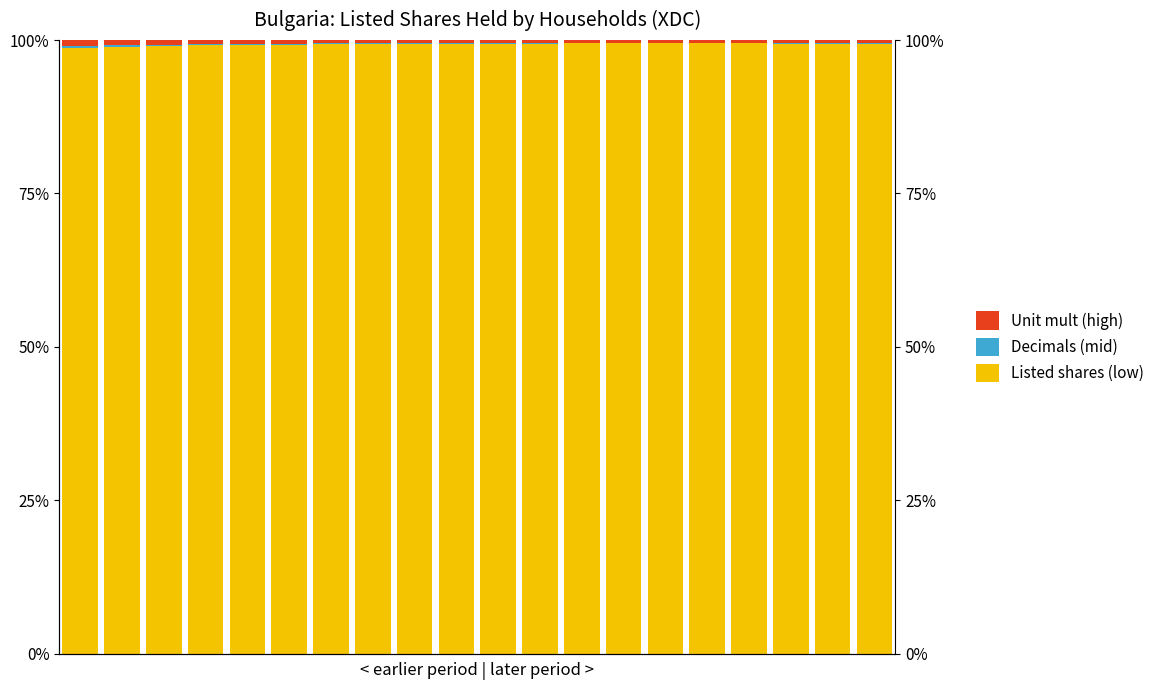

How many data points does each series have?

20